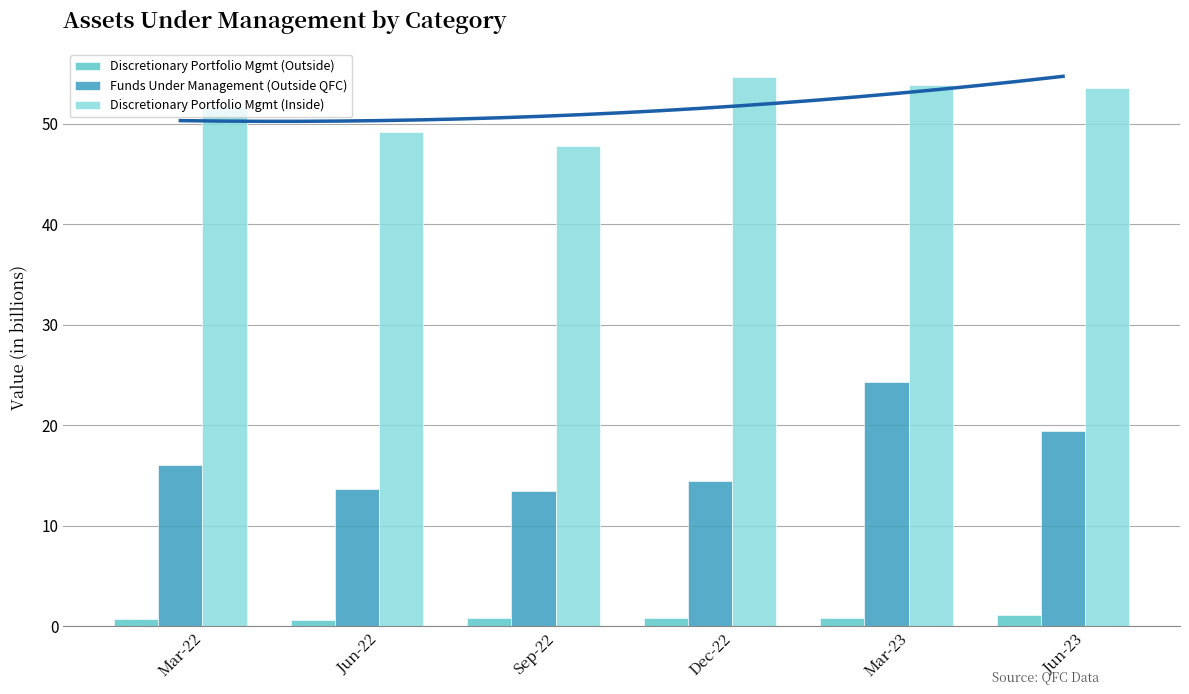

Which has a higher value, Sep-22 or Dec-22?

Dec-22